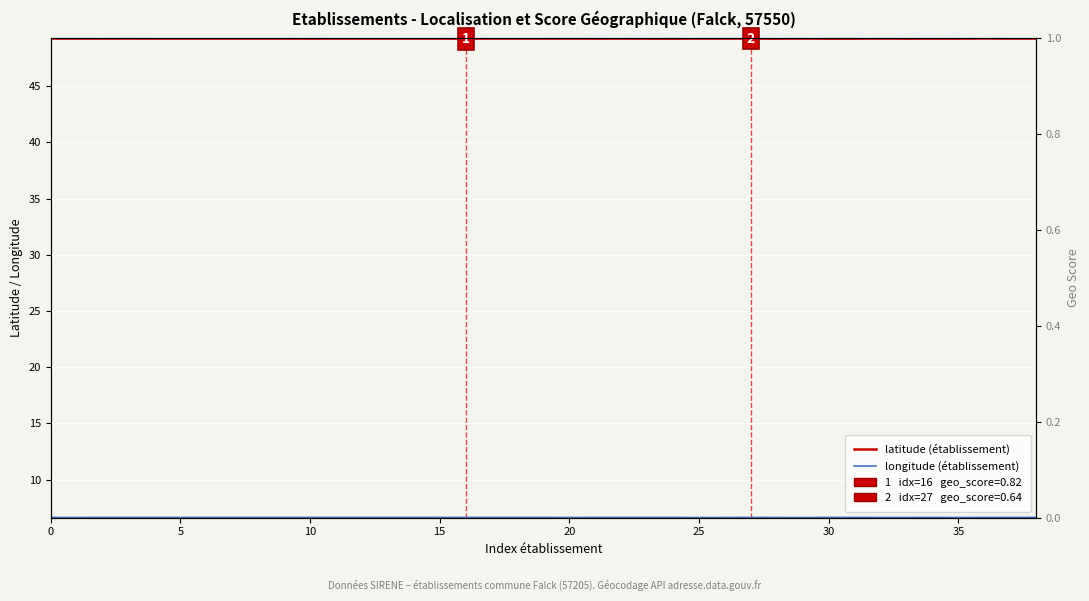

What is the total value across all series at 31?

55.9